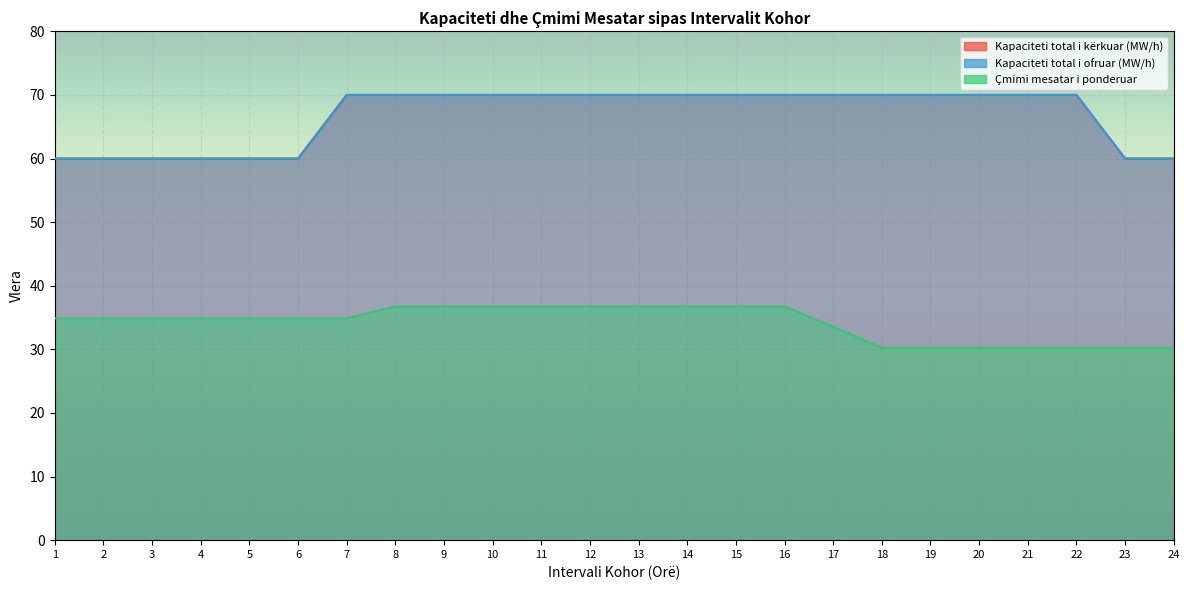

What is the difference between the maximum and minimum values in the Kapaciteti total i ofruar (MW/h) series?

10.0